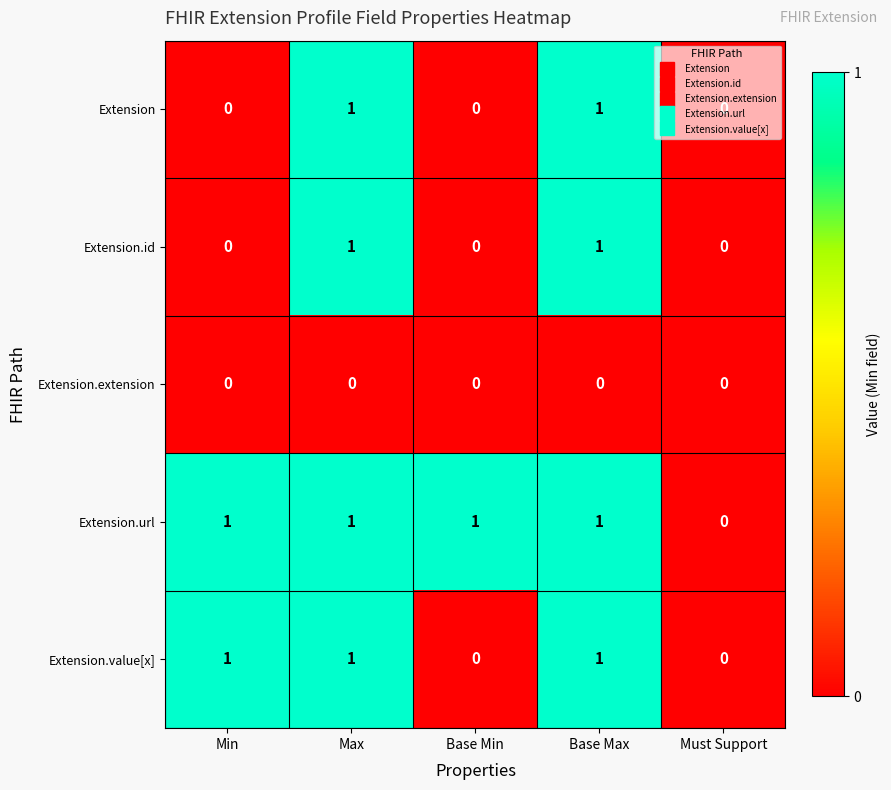

The Extension.extension series shows 0 at Min. True or false?

True